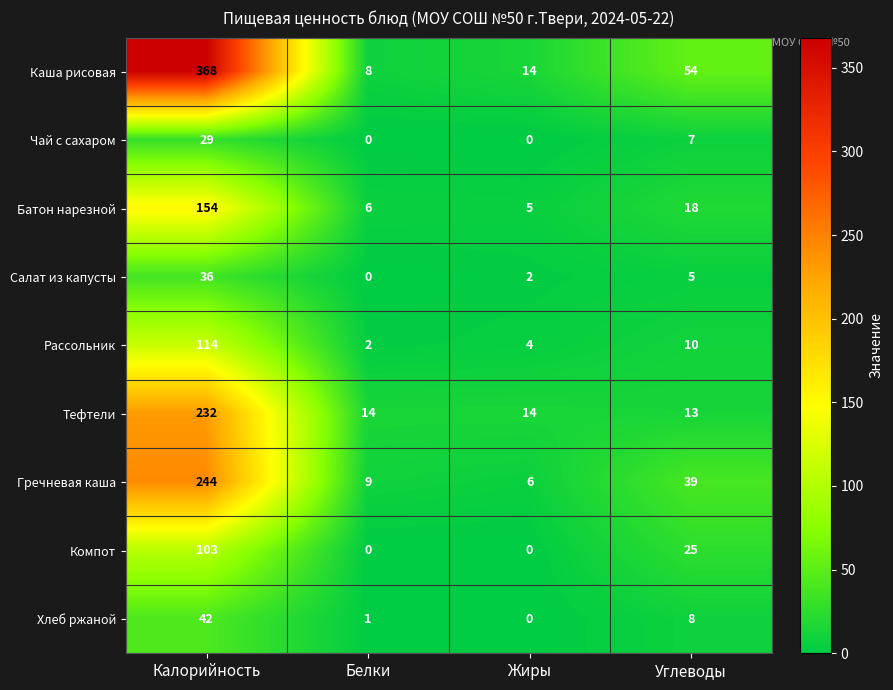

What is the difference between the second highest and second lowest values in the Гречневая каша series?

30